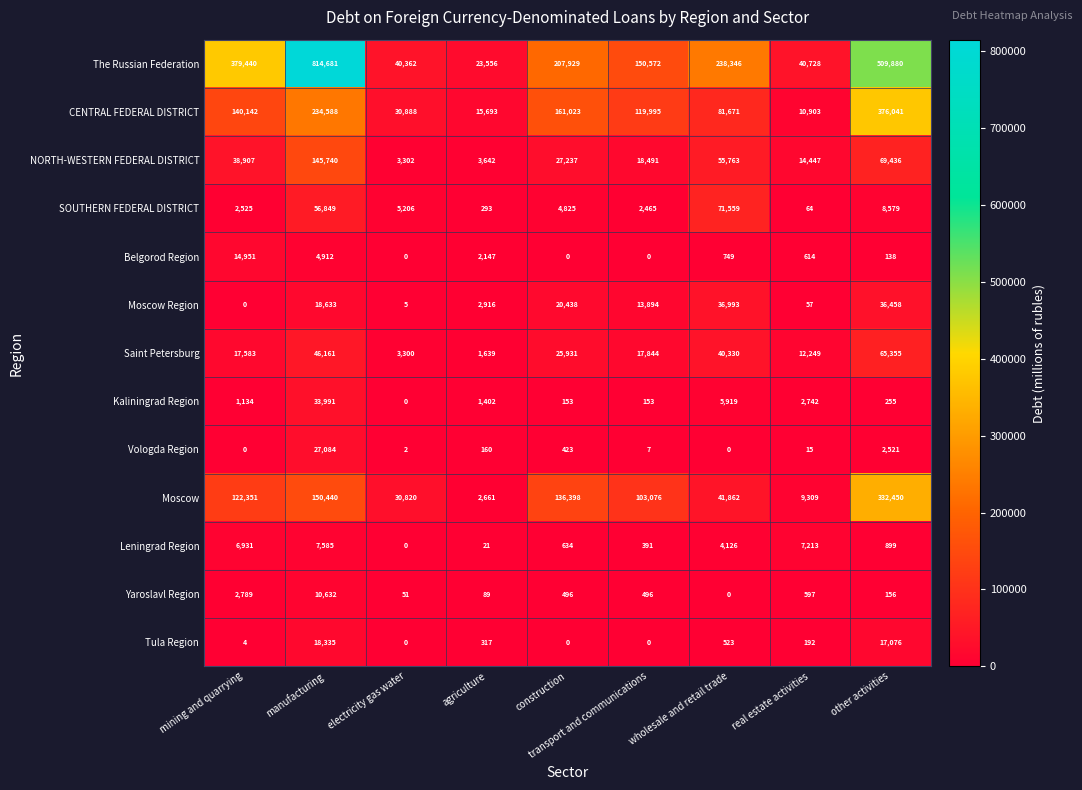

Rank the series at other activities from highest to lowest value.

The Russian Federation, CENTRAL FEDERAL DISTRICT, Moscow, NORTH-WESTERN FEDERAL DISTRICT, Saint Petersburg, Moscow Region, Tula Region, SOUTHERN FEDERAL DISTRICT, Vologda Region, Leningrad Region, Kaliningrad Region, Yaroslavl Region, Belgorod Region